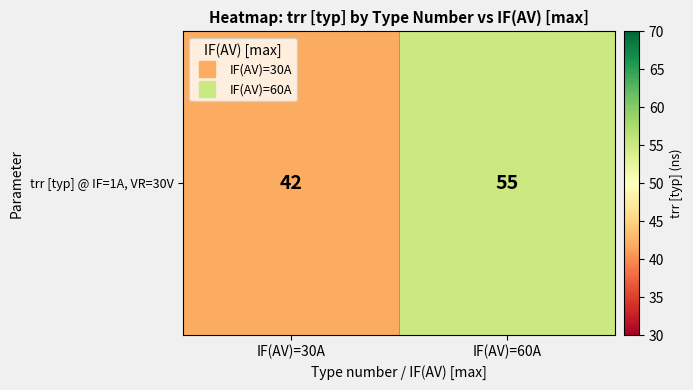

Which category has the highest value across all series?

IF(AV)=60A